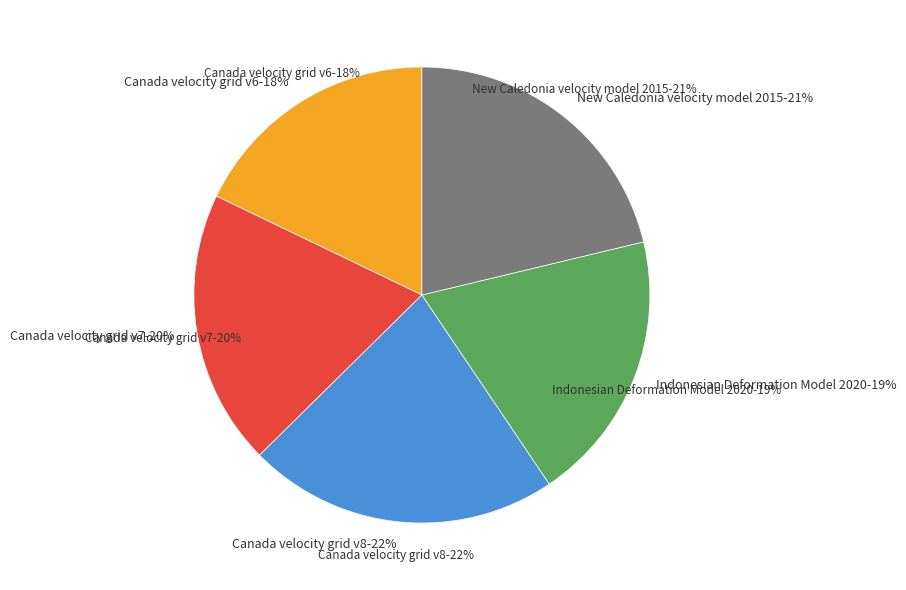

How much of the chart is everything except Indonesian Deformation Model 2020?

80.7%